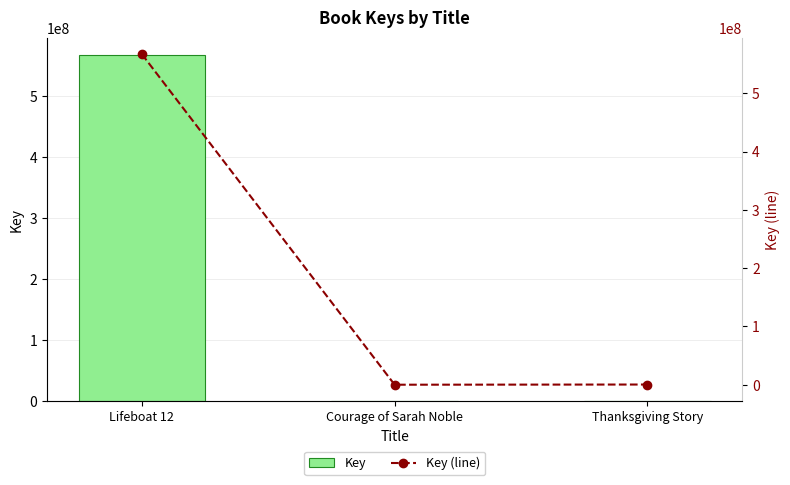

How many values in the Key series exceed 329333?

1